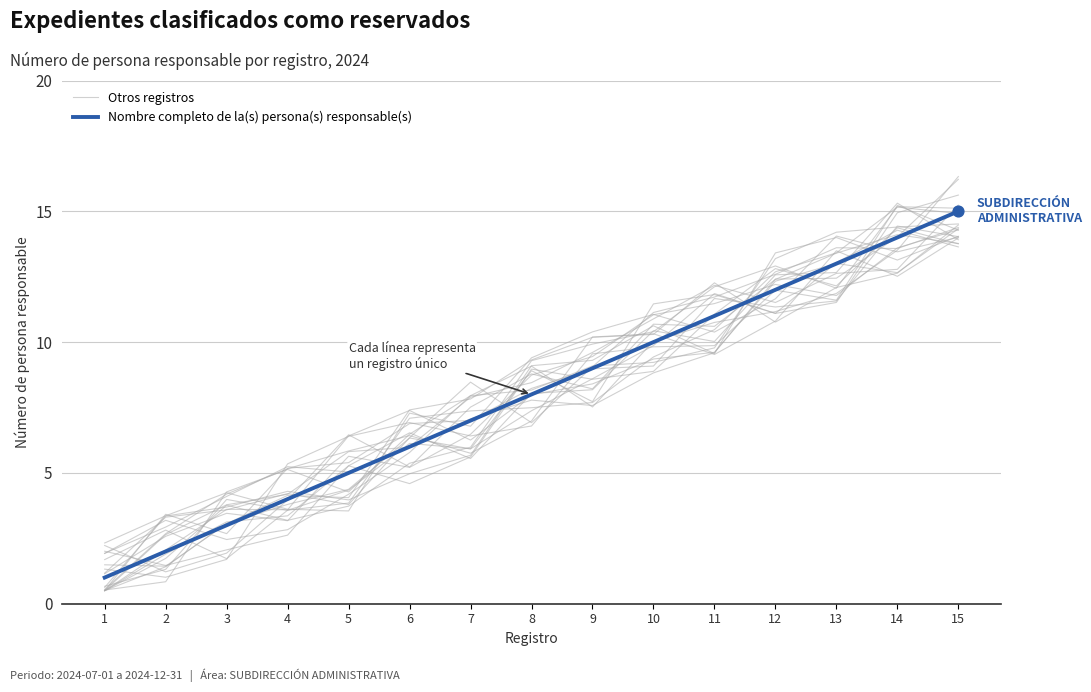

What are all the series names shown in the legend?

Otros registros, Nombre completo de la(s) persona(s) responsable(s)